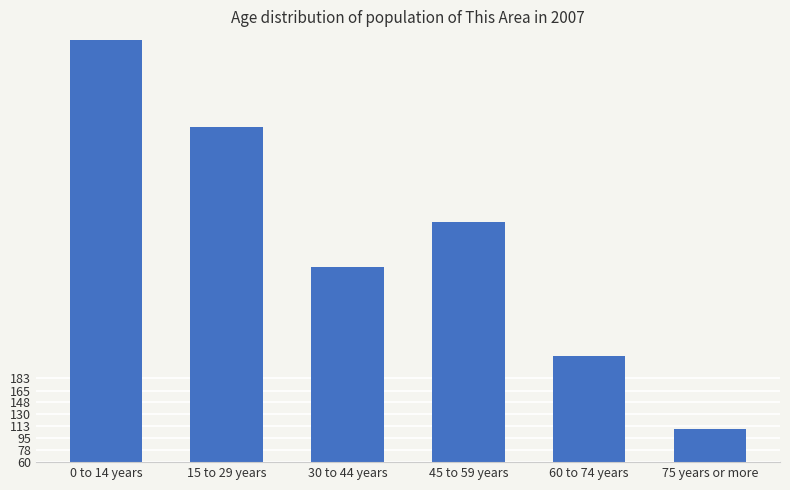

Which label corresponds to the smallest value in the chart?

75 years or more